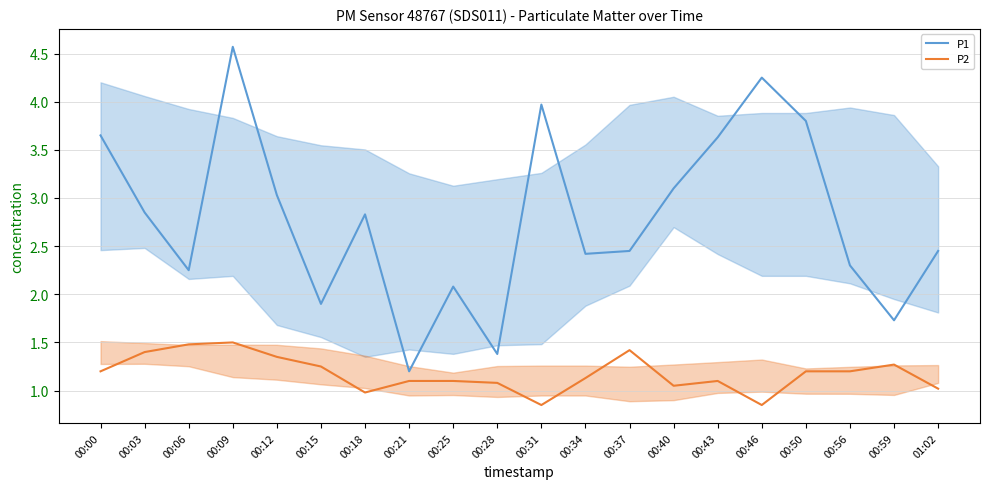

List the series in order of their peak value, highest first.

P1, P2